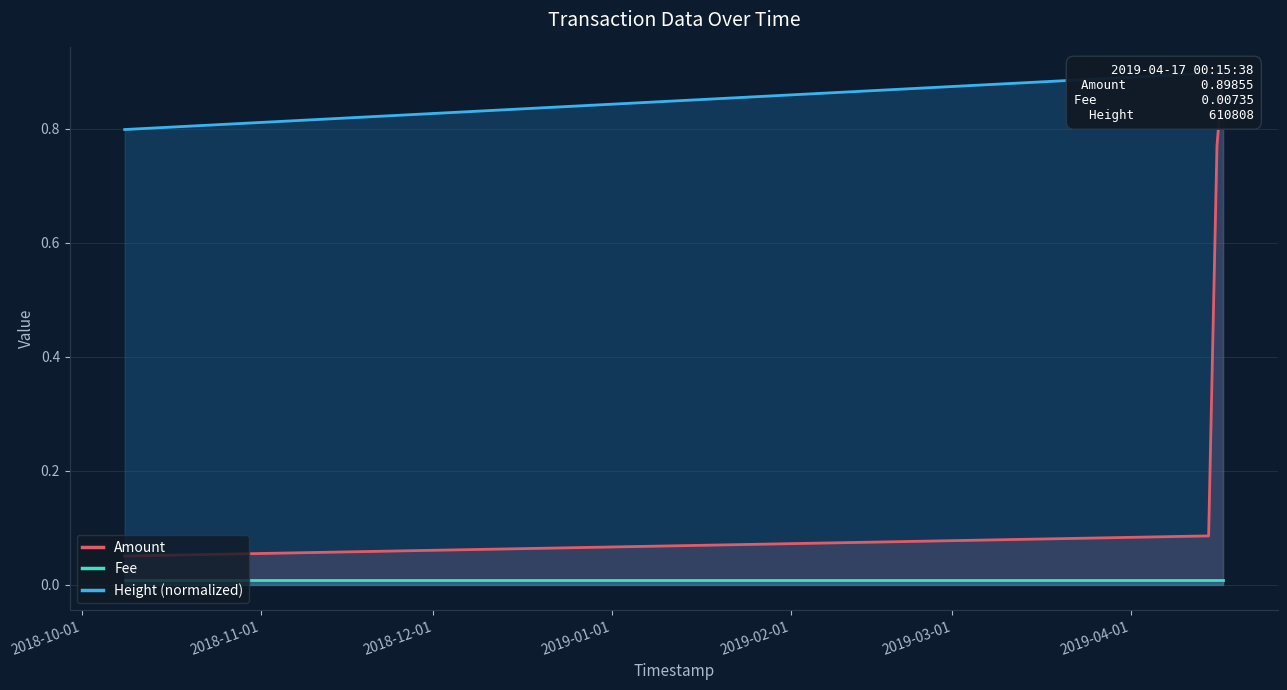

At which label is Amount closest to 0?

2018-10-01